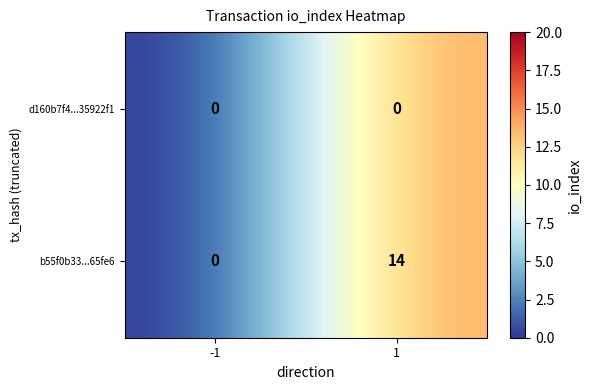

Between -1 and 1, which series saw the biggest shift?

b55f0b33...65fe6